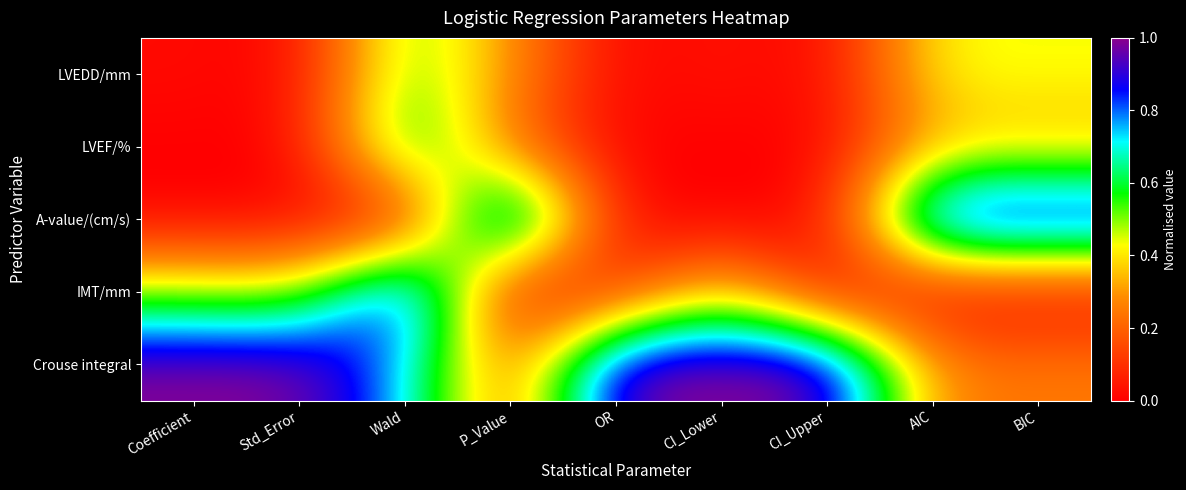

Reading left to right, extract all data points from this chart.

LVEDD/mm: Coefficient=0.0	Std_Error=0.0	Wald=0.6	P_Value=0.3	OR=0.0	CI_Lower=0.0	CI_Upper=0.0	AIC=0.4	BIC=0.4
LVEF/%: Coefficient=0.0	Std_Error=0.0	Wald=0.7	P_Value=0.2	OR=0.0	CI_Lower=0.0	CI_Upper=0.0	AIC=0.3	BIC=0.3
A-value/(cm/s): Coefficient=0.0	Std_Error=0.0	Wald=0.0	P_Value=1.0	OR=0.0	CI_Lower=0.0	CI_Upper=0.0	AIC=1.0	BIC=1.0
IMT/mm: Coefficient=0.5	Std_Error=0.5	Wald=1.0	P_Value=0.0	OR=0.1	CI_Lower=0.4	CI_Upper=0.0	AIC=0.0	BIC=0.0
Crouse integral: Coefficient=1.0	Std_Error=1.0	Wald=0.8	P_Value=0.2	OR=1.0	CI_Lower=1.0	CI_Upper=1.0	AIC=0.3	BIC=0.3